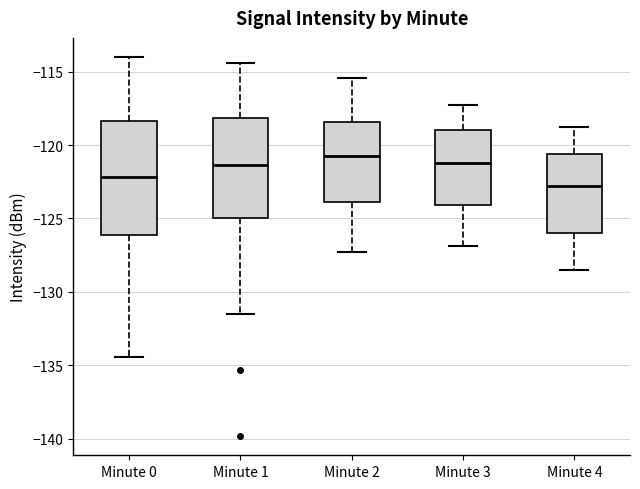

Reading left to right, transcribe this box plot: for each box, give where its median line is, the range the box spans, and where its two whiskers end, as read against the y-axis. The values are not printed on the chart, so give them approximately, as read against the axis.

Minute 0: median -122.0, box -126.0 to -118.5, whiskers -134.5 to -114.0
Minute 1: median -121.5, box -125.0 to -118.0, whiskers -131.5 to -114.5
Minute 2: median -120.5, box -124.0 to -118.5, whiskers -127.5 to -115.5
Minute 3: median -121.0, box -124.0 to -119.0, whiskers -127.0 to -117.5
Minute 4: median -123.0, box -126.0 to -120.5, whiskers -128.5 to -119.0